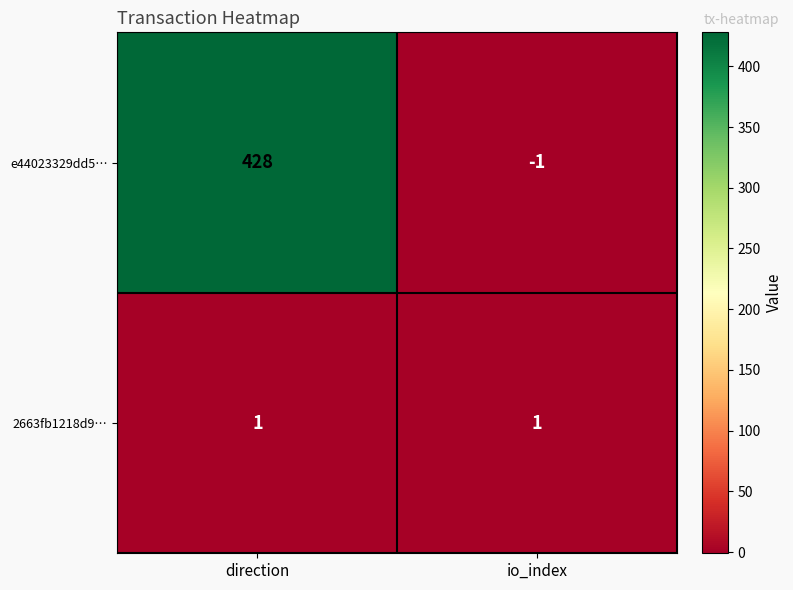

At which label does e44023329dd5… reach its minimum?

io_index